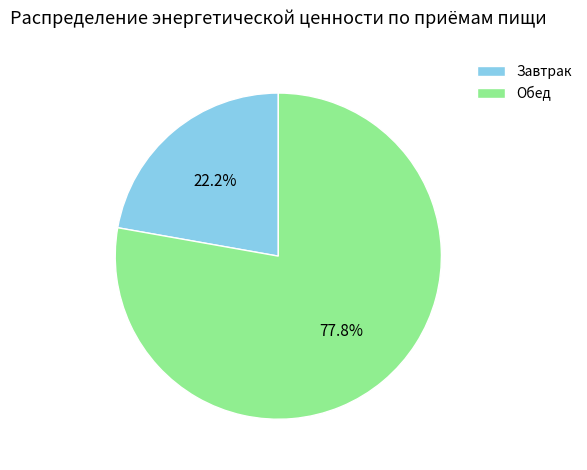

Is Обед the majority of the pie?

Yes